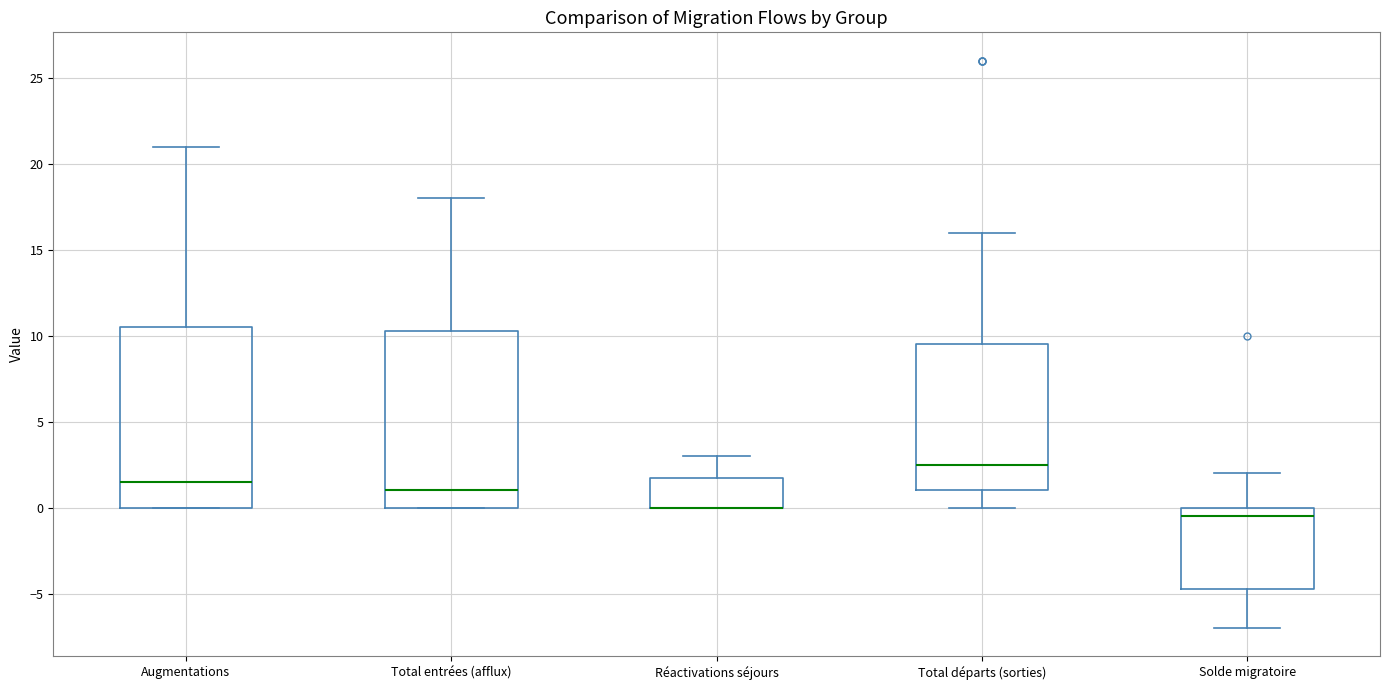

Reading left to right, read every box against the y-axis: the position of its median line, the range the box covers, and the ends of its whiskers. The values are not printed on the chart, so give them approximately, as read against the axis.

Augmentations: median 1.5, box 0.0 to 10.5, whiskers 0.0 to 21.0
Total entrées (afflux): median 1.0, box 0.0 to 10.5, whiskers 0.0 to 18.0
Réactivations séjours: median 0.0 (drawn on the box's lower edge), box 0.0 to 2.0, whiskers 0.0 to 3.0
Total départs (sorties): median 2.5, box 1.0 to 9.5, whiskers 0.0 to 16.0
Solde migratoire: median -0.5, box -4.5 to 0.0, whiskers -7.0 to 2.0